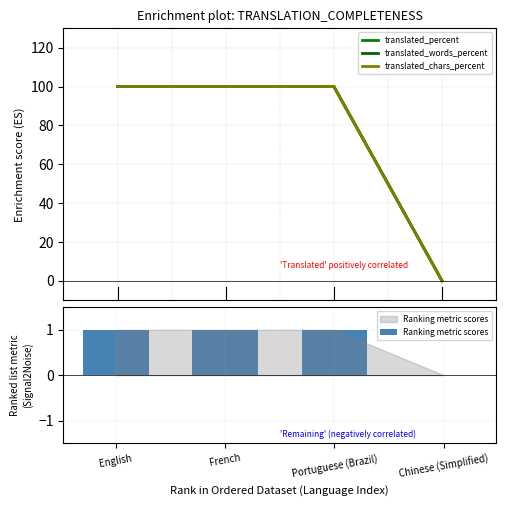

At which category is the sum across all series the highest?

English